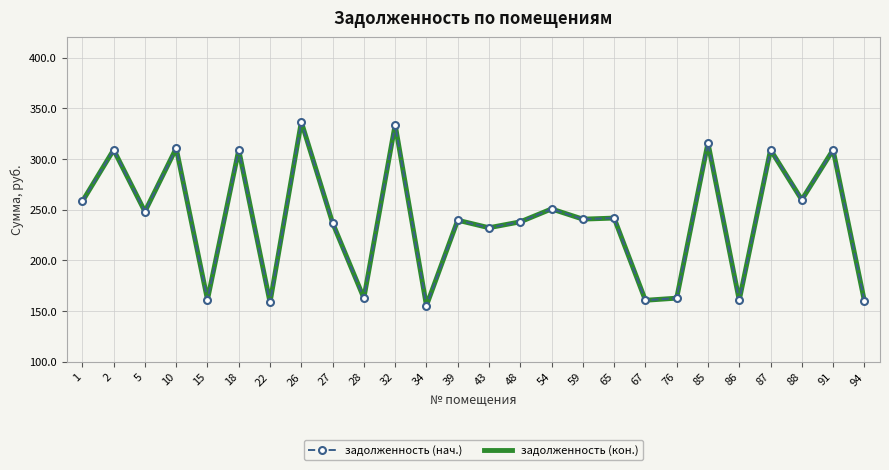

Reading right to left, what are all the values shown in this chart?

задолженность (нач.): 160.1	309.0	259.7	309.0	160.6	315.9	162.7	160.6	241.7	240.6	250.7	238.0	232.1	239.6	155.3	333.9	162.7	236.9	336.6	158.5	309.0	161.1	310.6	248.0	309.0	258.1
задолженность (кон.): 160.1	309.0	259.7	309.0	160.6	315.9	162.7	160.6	241.7	240.6	250.7	238.0	232.1	239.6	155.3	333.9	162.7	236.9	336.6	158.5	309.0	161.1	310.6	248.0	309.0	258.1